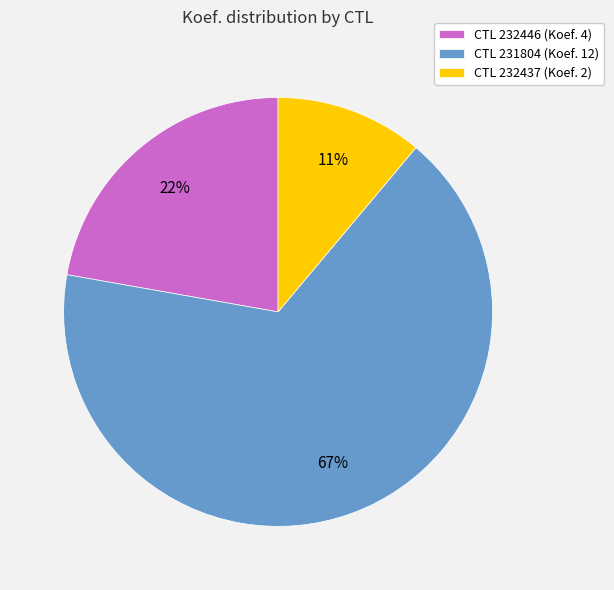

To the nearest percent, what is the difference between the largest and smallest slice percentages?

56%